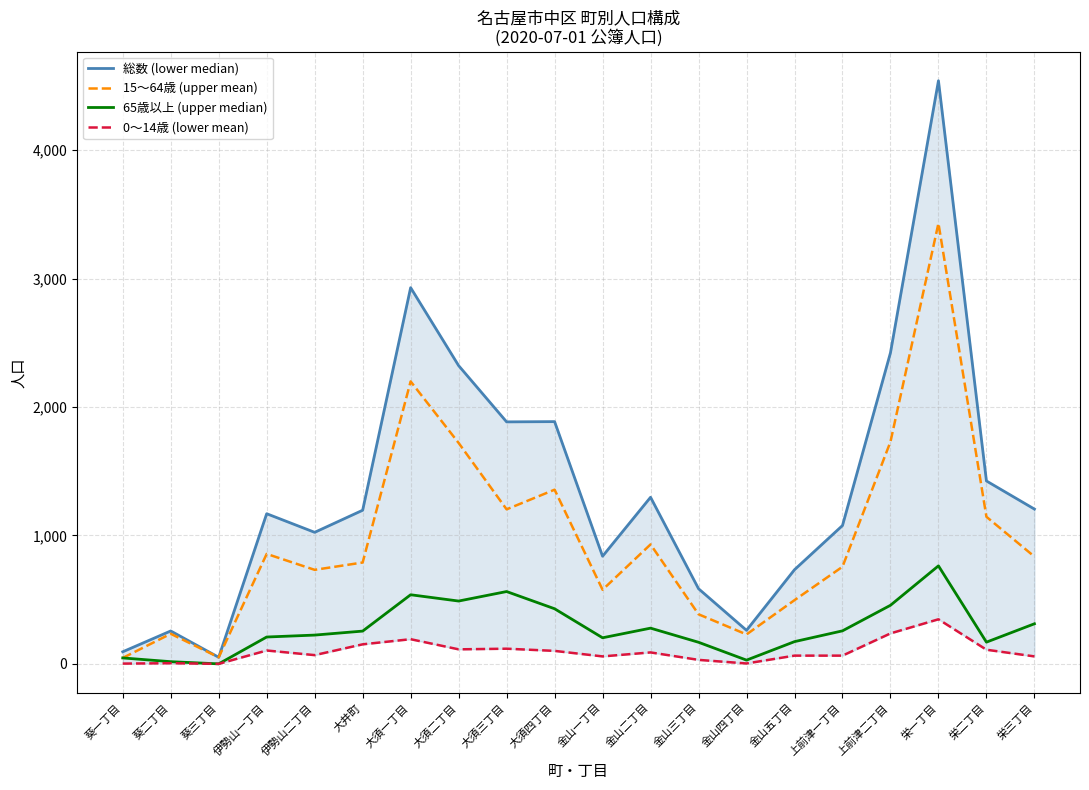

How many categories are shown in the chart?

20